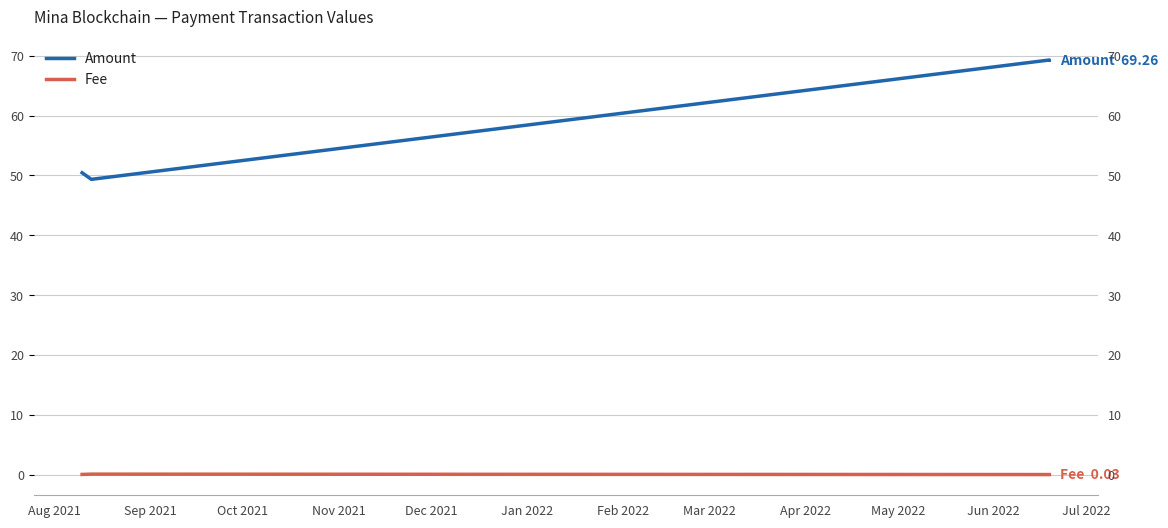

What is the label of the 1st point from the left?

Aug 2021